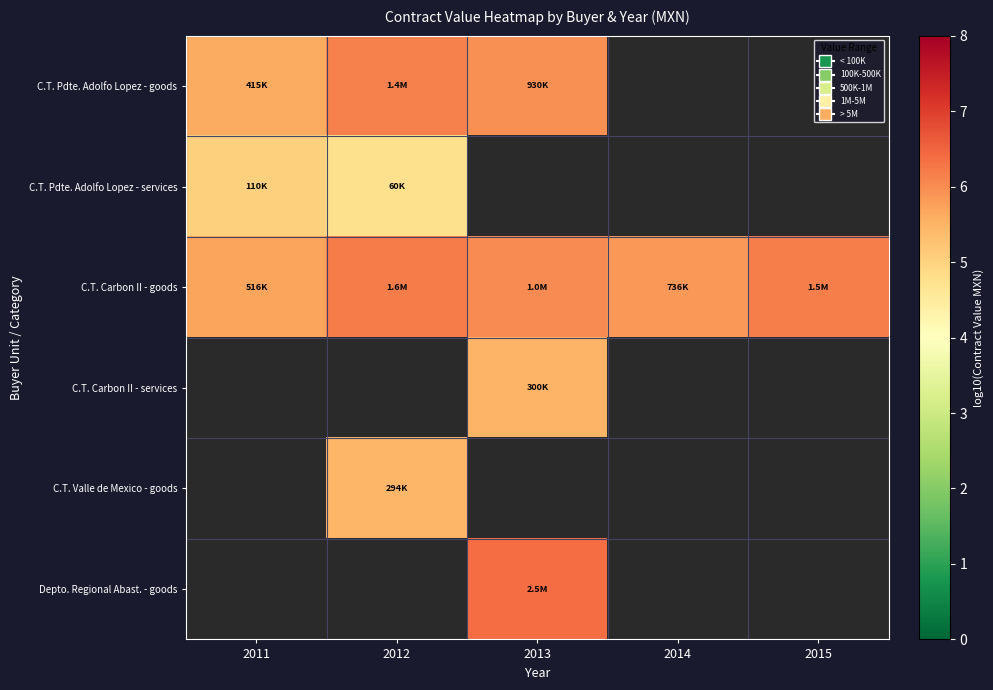

Which category has the lowest value across all series?

2012